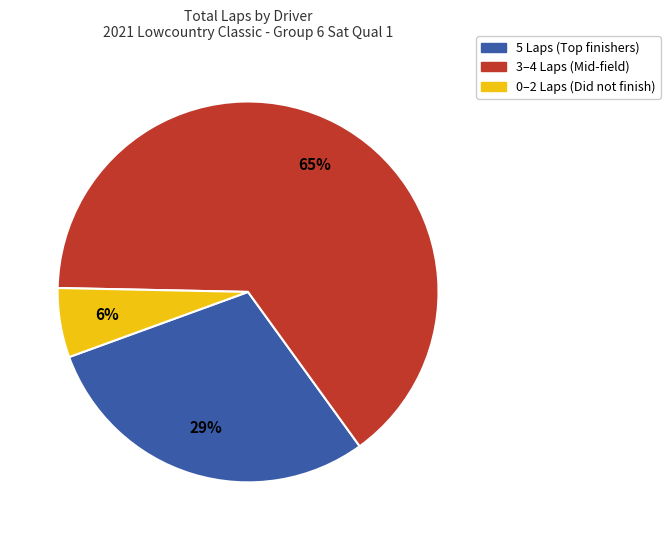

Which slice is the largest?

3–4 Laps (Mid-field)